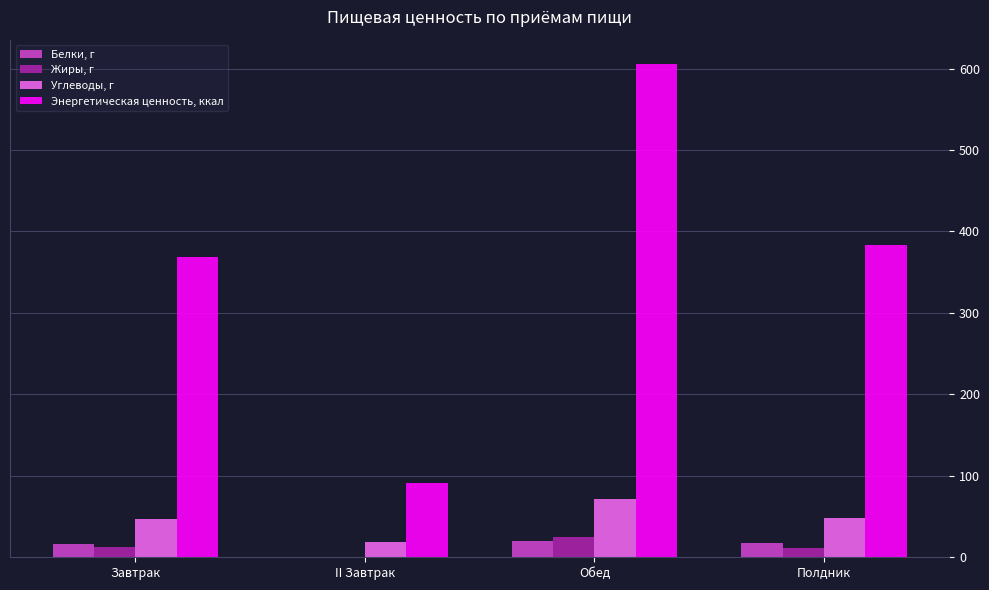

At which label does Углеводы, г reach its peak?

Обед